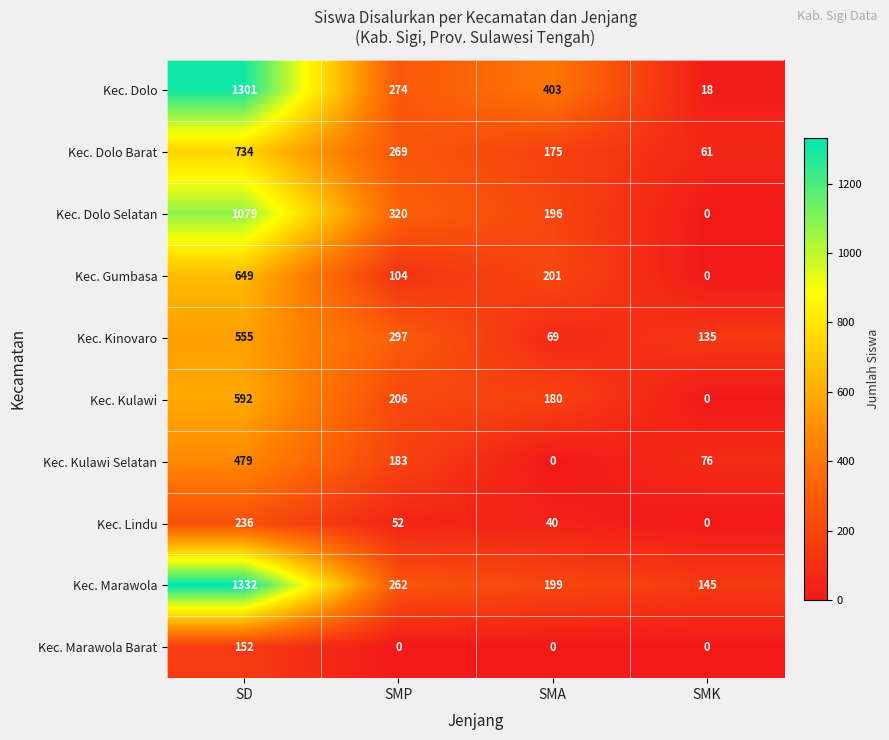

How many positive values does the Kec. Gumbasa series have?

3